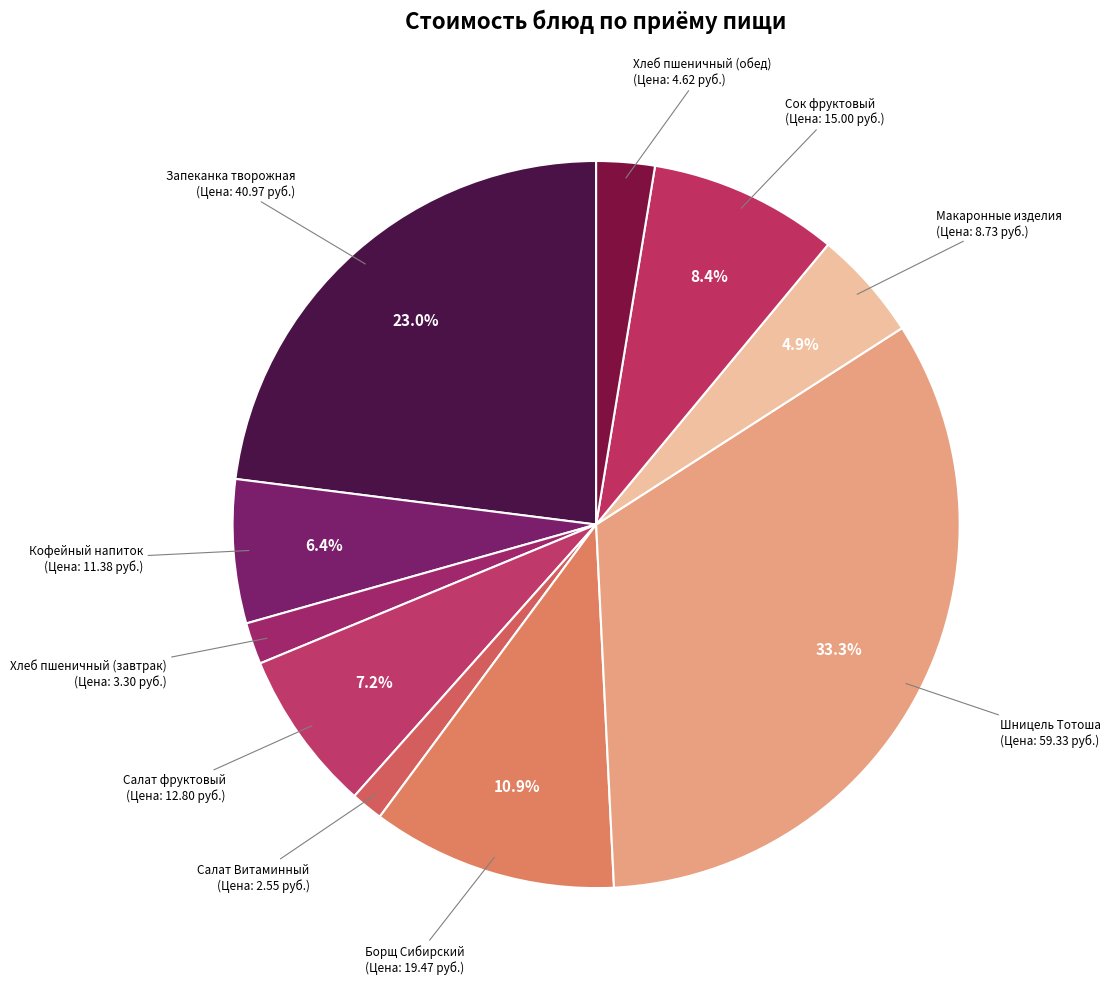

Which category has the biggest portion of the pie?

Шницель Тотоша